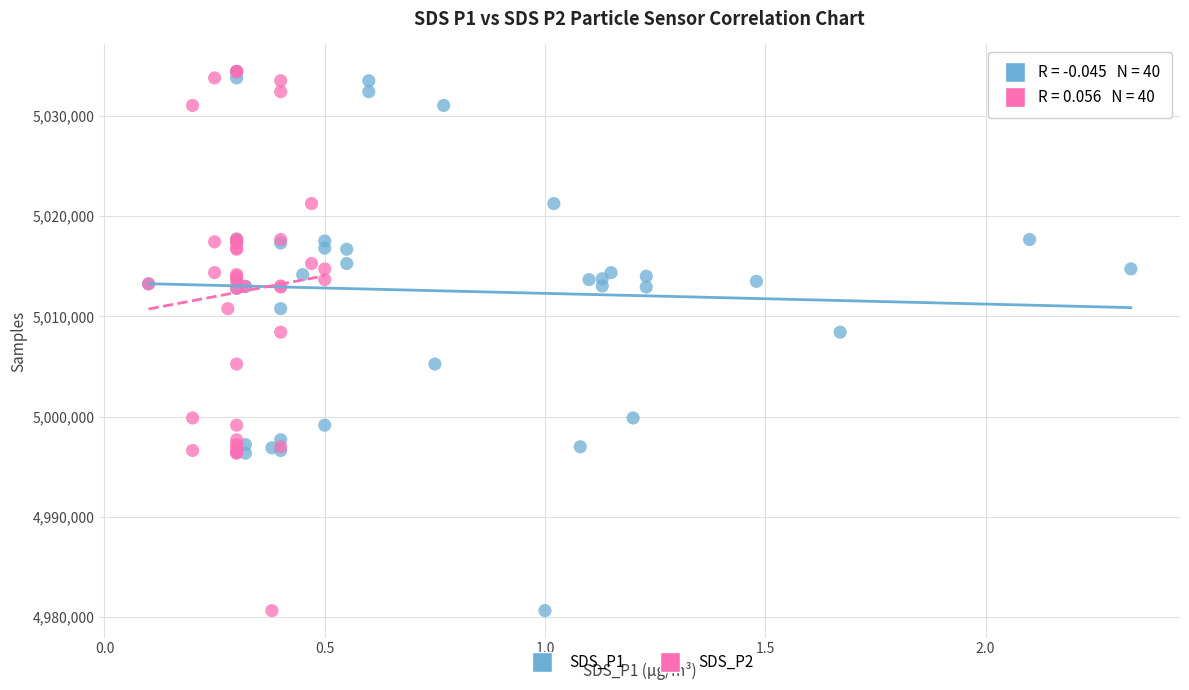

What are all the series names shown in the legend?

SDS_P1, SDS_P2